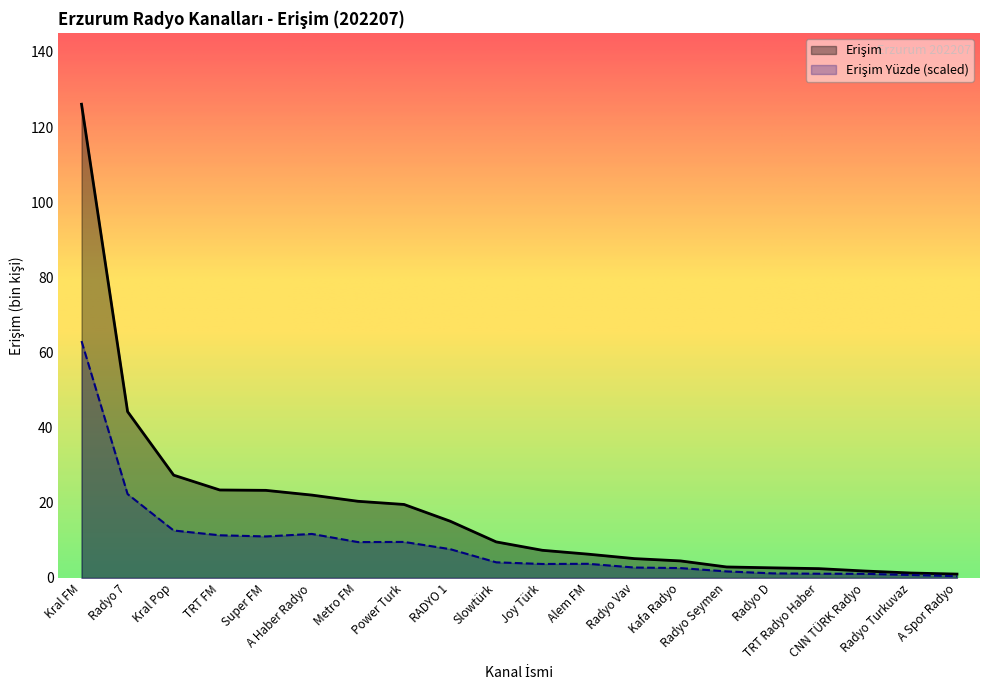

The Erişim Yüzde series shows 3.8 at Alem FM. True or false?

True